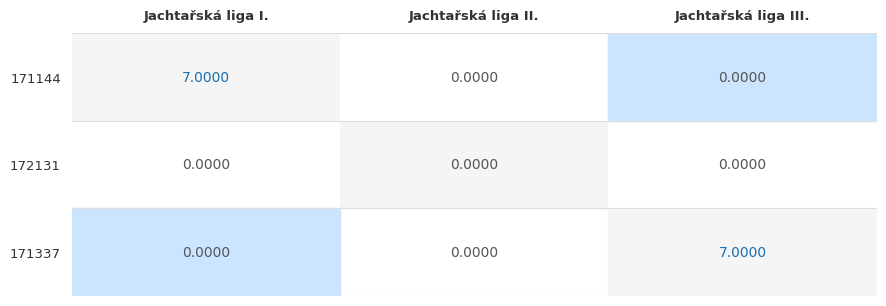

How many series are shown in this chart?

3